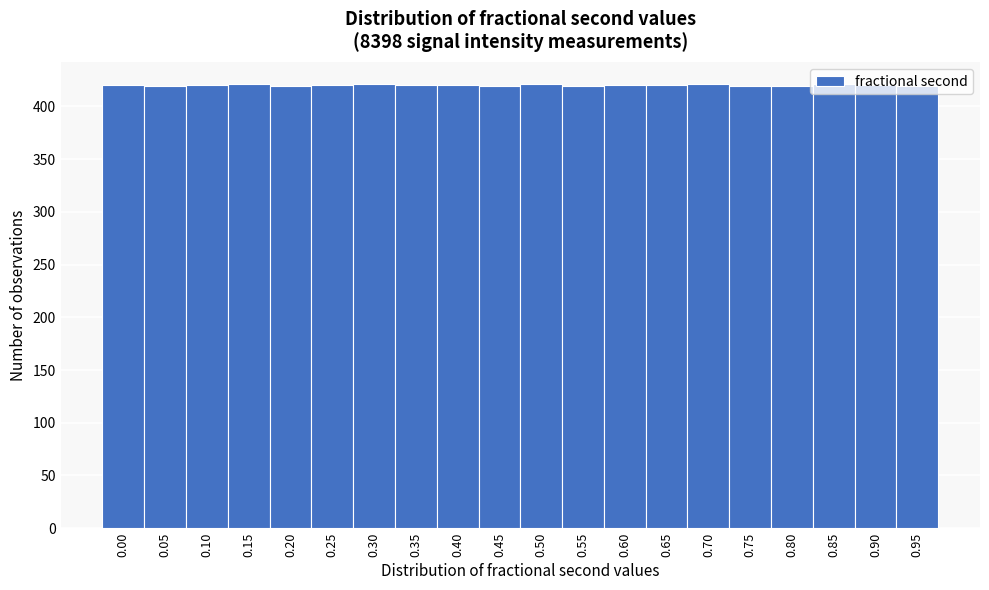

What is the sum of the values at 0.30 and 0.75?

840